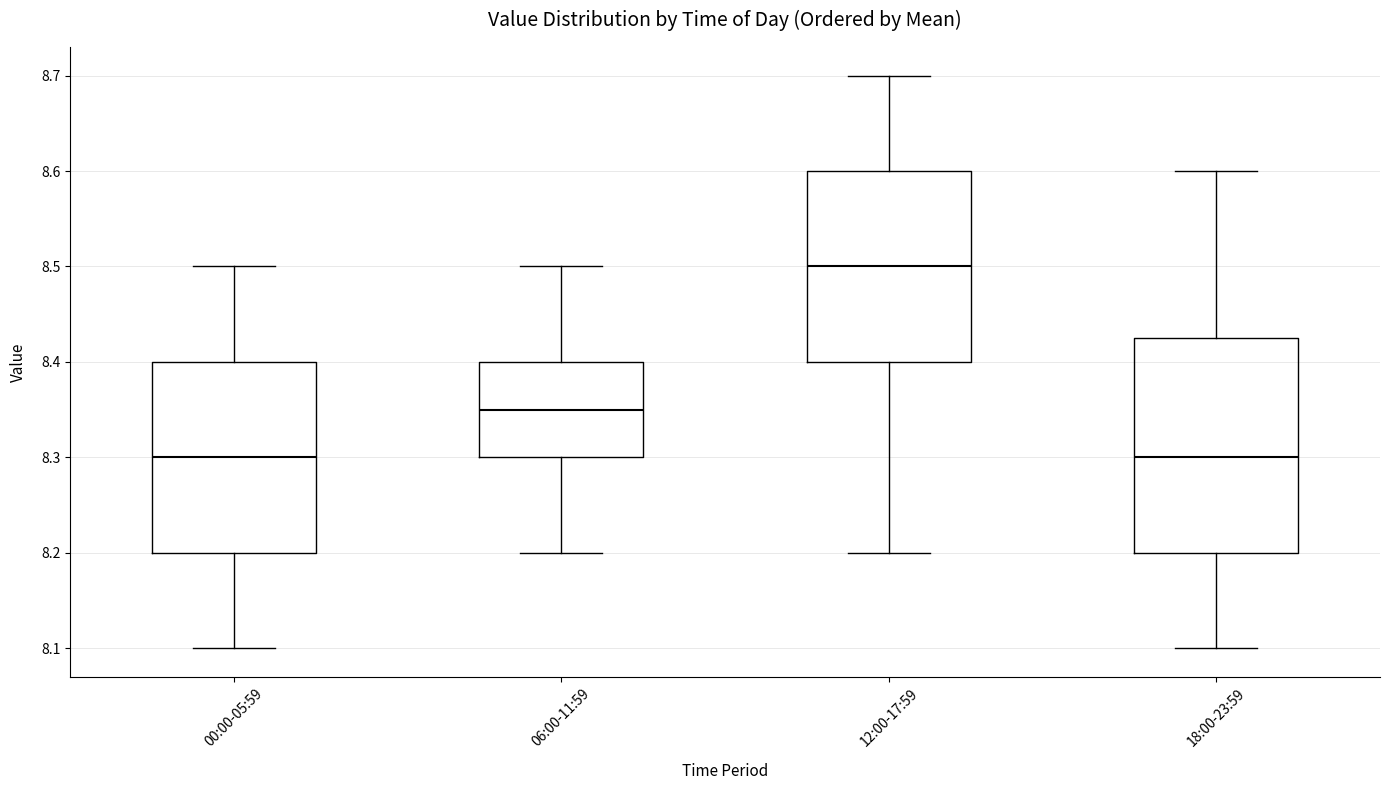

Where does the lower whisker of the box for 18:00-23:59 end on the y-axis? The values are not printed on the chart, so give them approximately, as read against the axis.

8.10